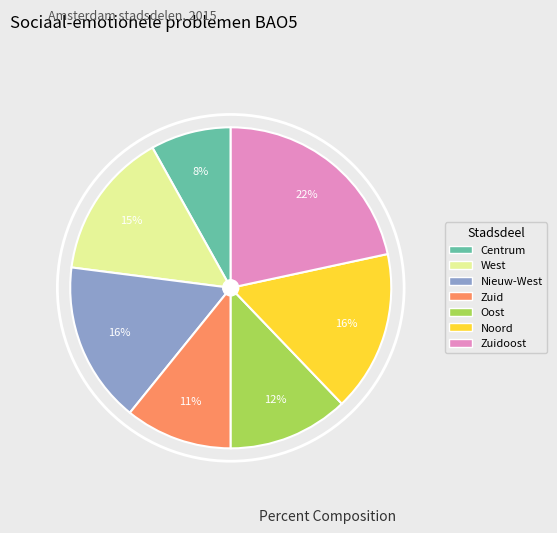

Does Oost represent more than half of the total?

No